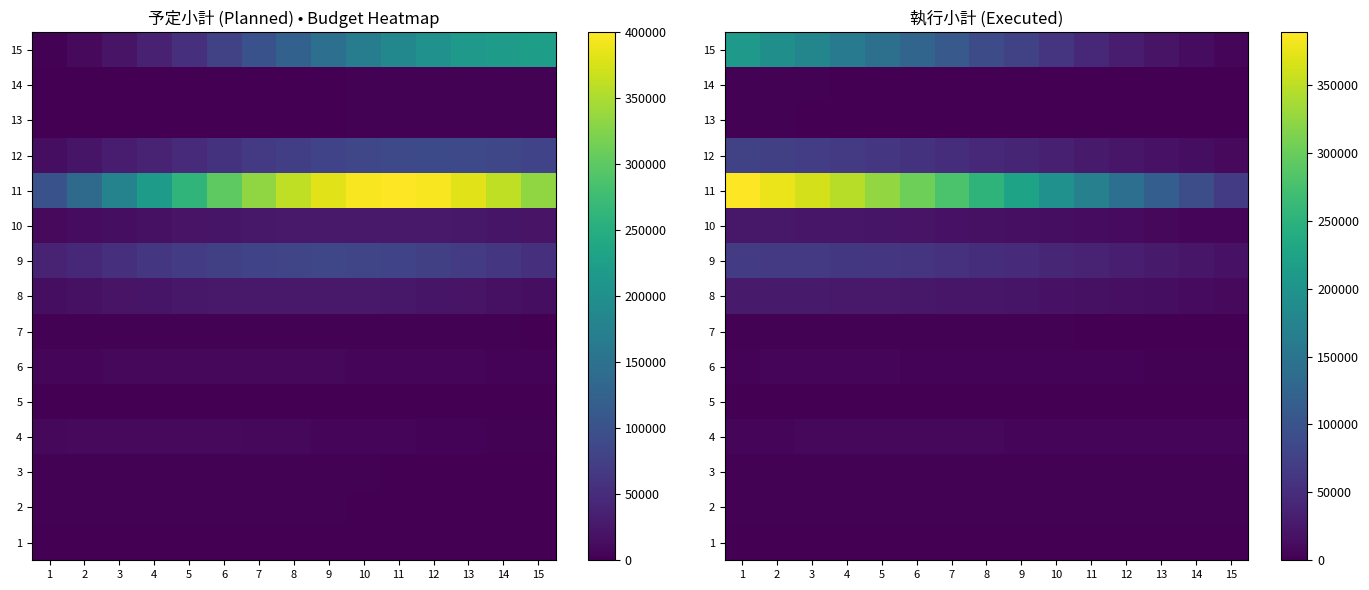

Is the value of 5 at 1 greater than the value of 9 at 13?

No